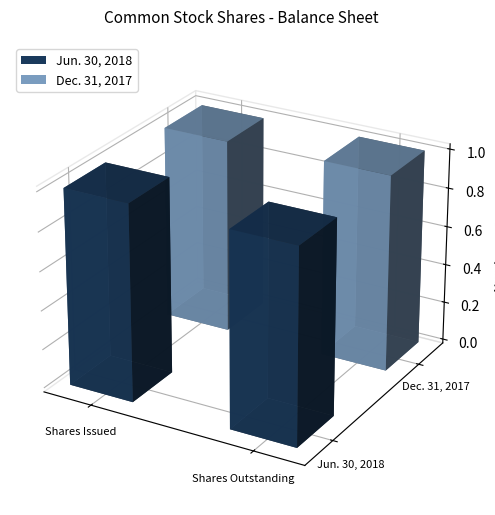

What is the difference between the Dec. 31, 2017 values at Common stock, shares outstanding and Common stock, shares issued?

902485